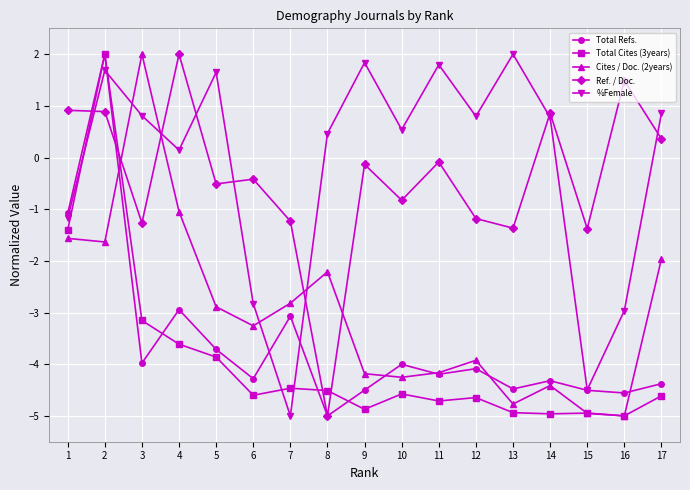

What is the difference between the maximum and second lowest values in the Ref. / Doc. series?

3.4